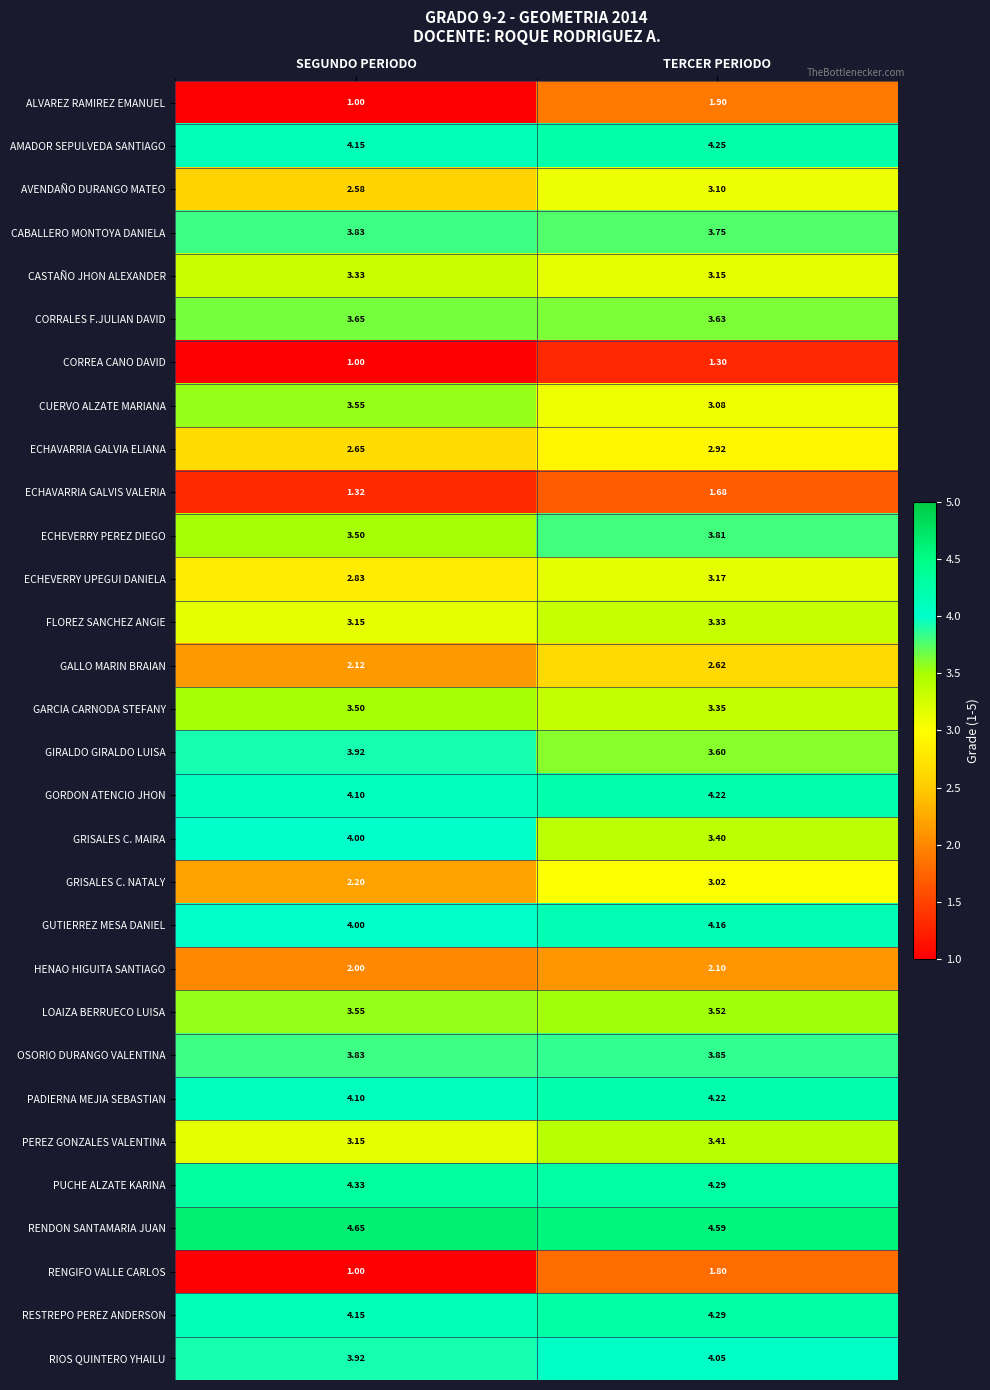

Between SEGUNDO PERIODO and TERCER PERIODO, which series saw the biggest shift?

ALVAREZ RAMIREZ EMANUEL